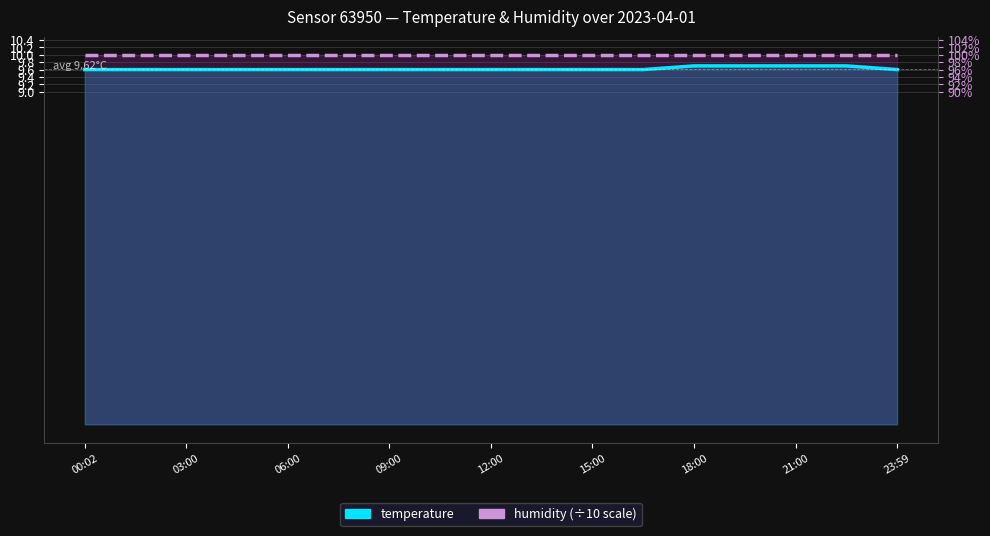

What position from the right is 00:02?

17